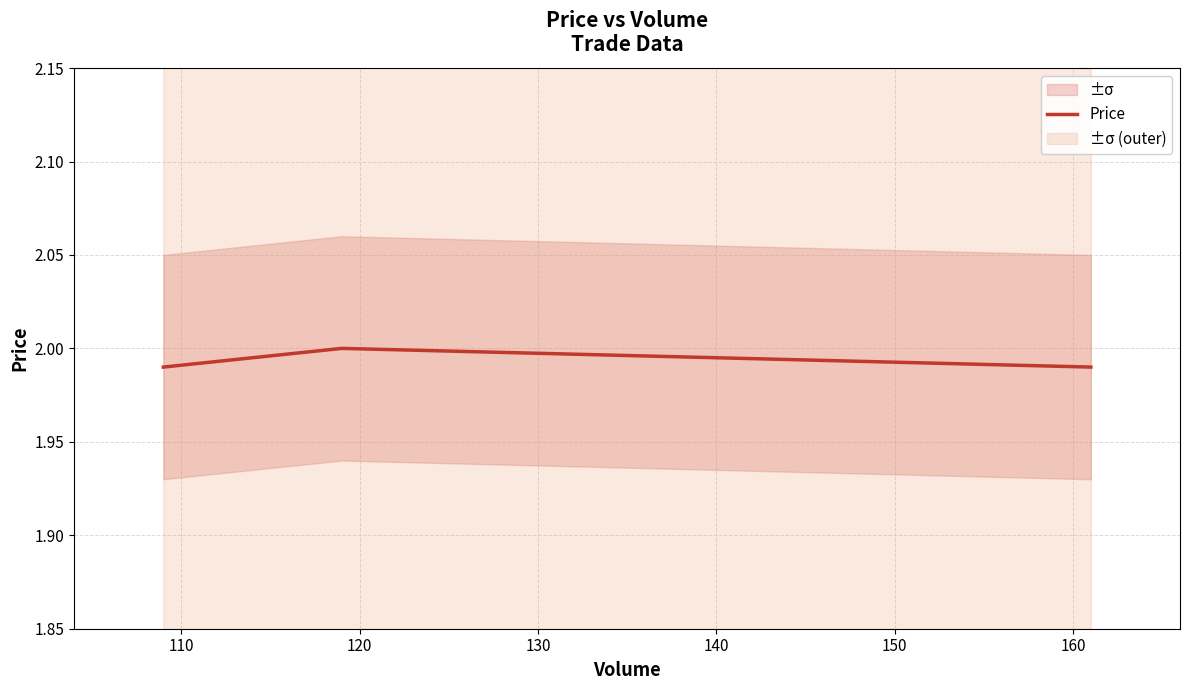

Approximately how many times larger is the value at 120 compared to 110?

1.0